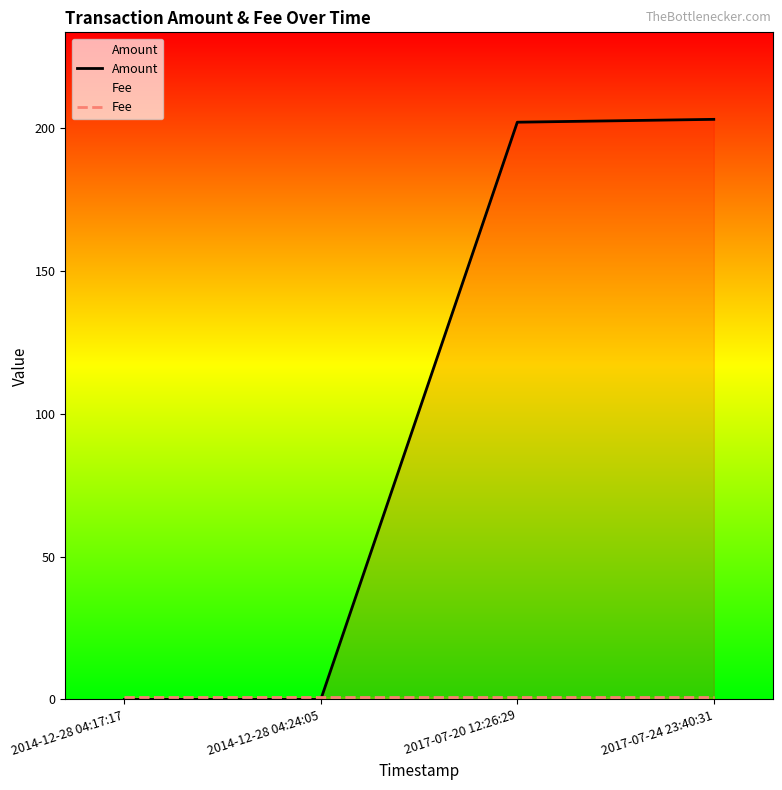

What is the spread (max minus min) of values at 2014-12-28 04:24:05?

1